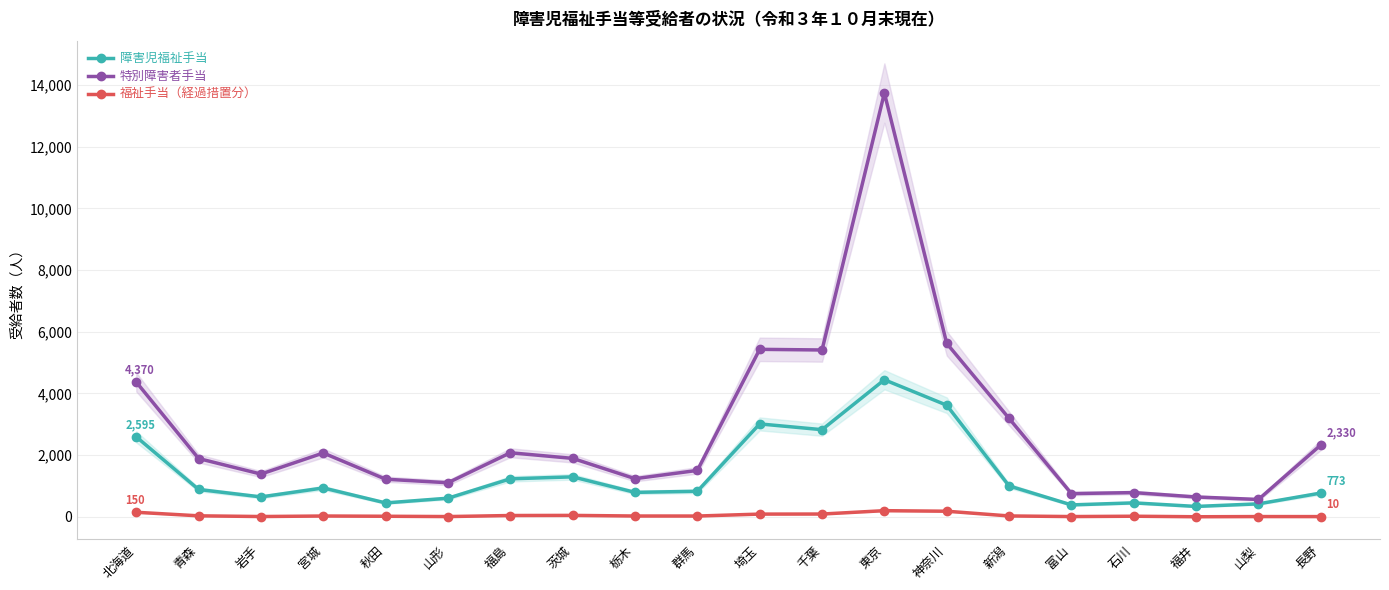

What is the average value of the 福祉手当（経過措置分） series?

53